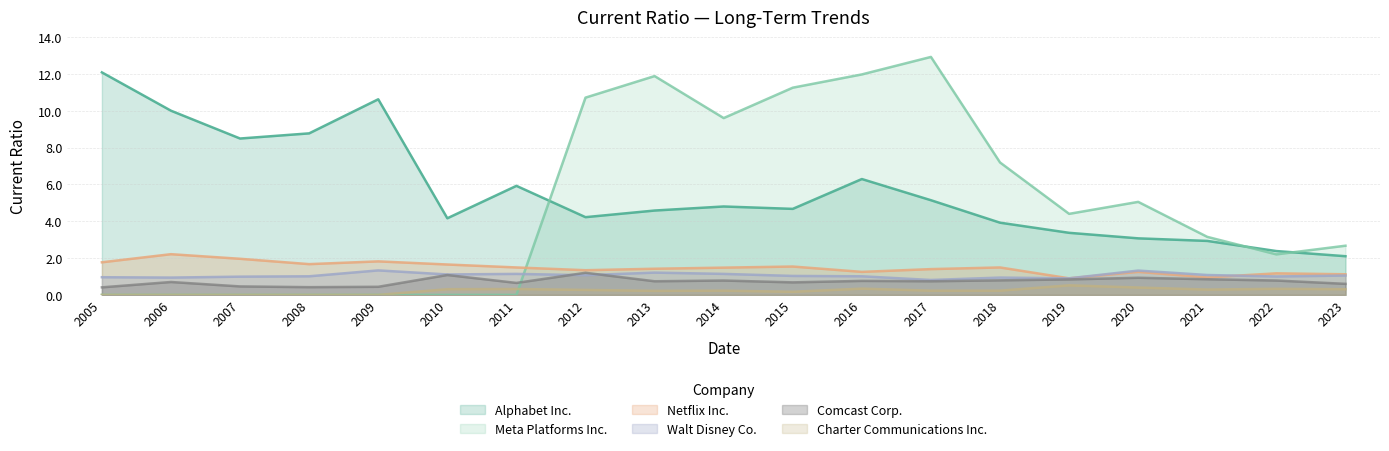

How many lines are shown in the chart?

6